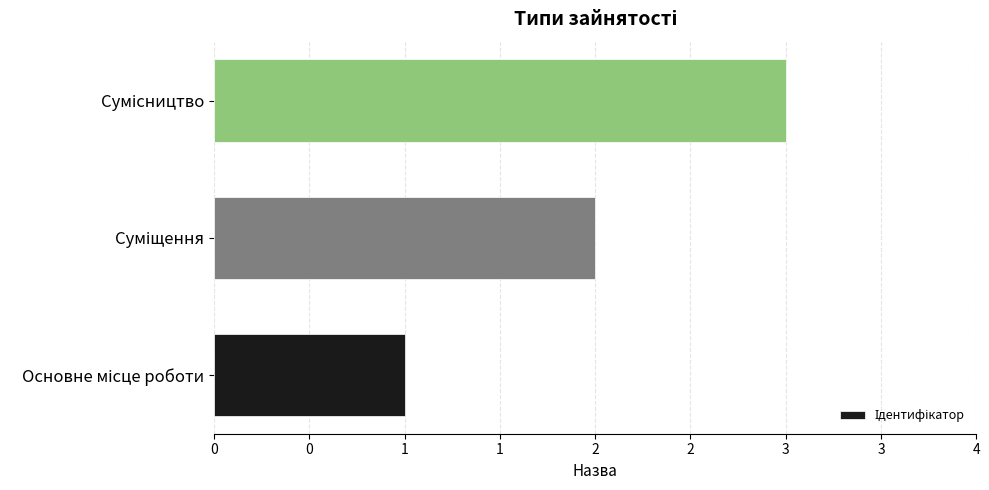

Does the chart contain any negative values?

No